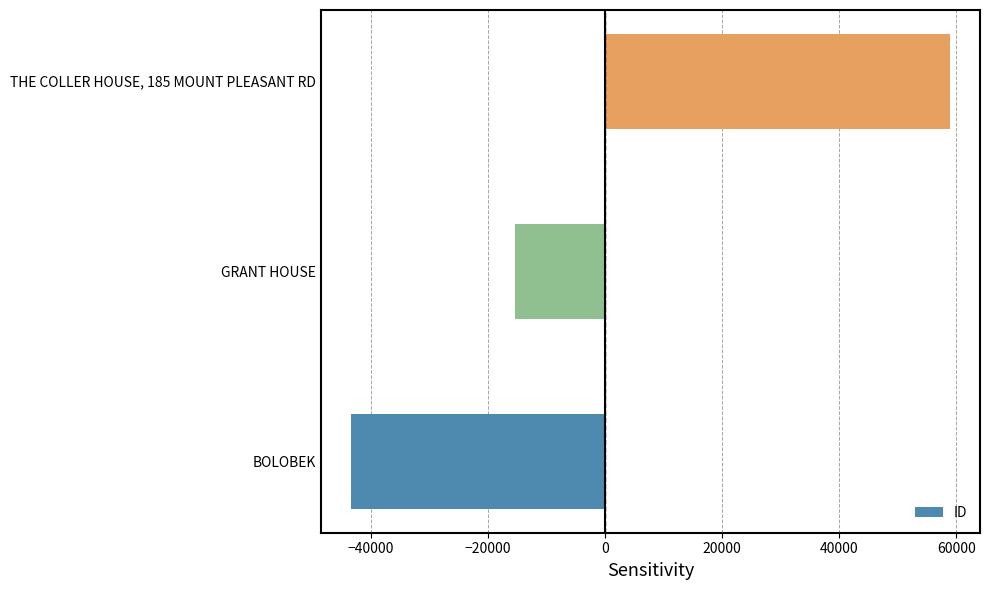

What value does the data have at THE COLLER HOUSE, 185 MOUNT PLEASANT RD?

58922.3